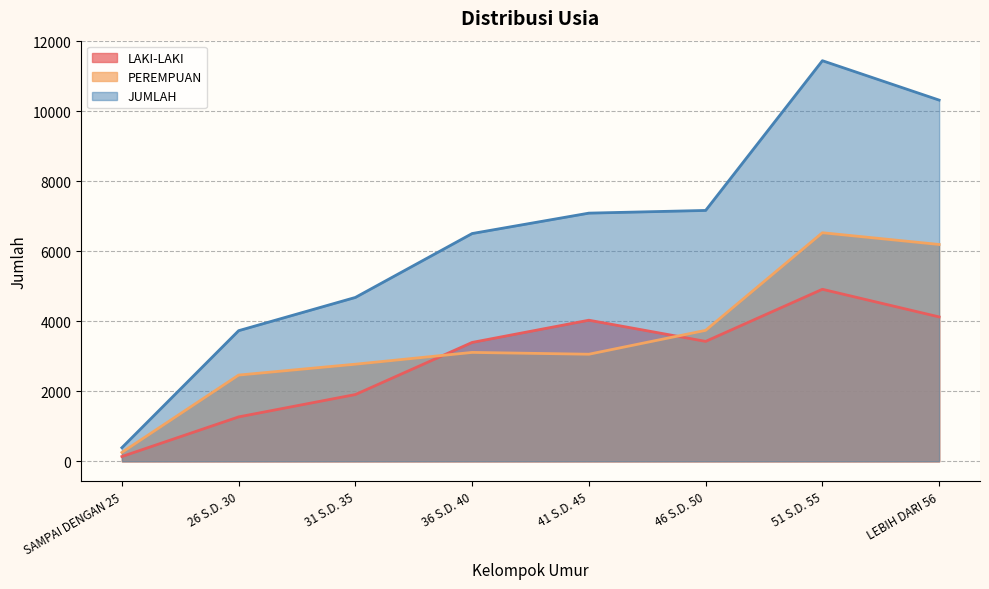

What is the minimum value for PEREMPUAN?

253